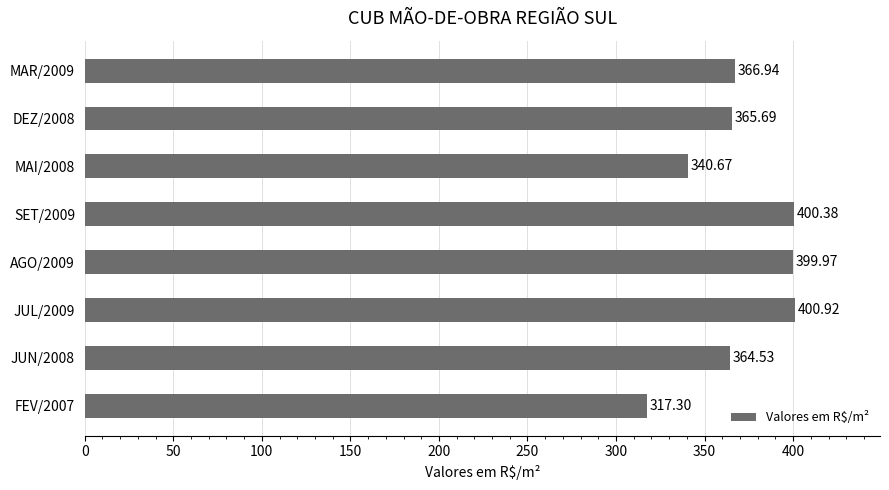

What is the sum of the values at MAR/2009 and JUL/2009?

767.9